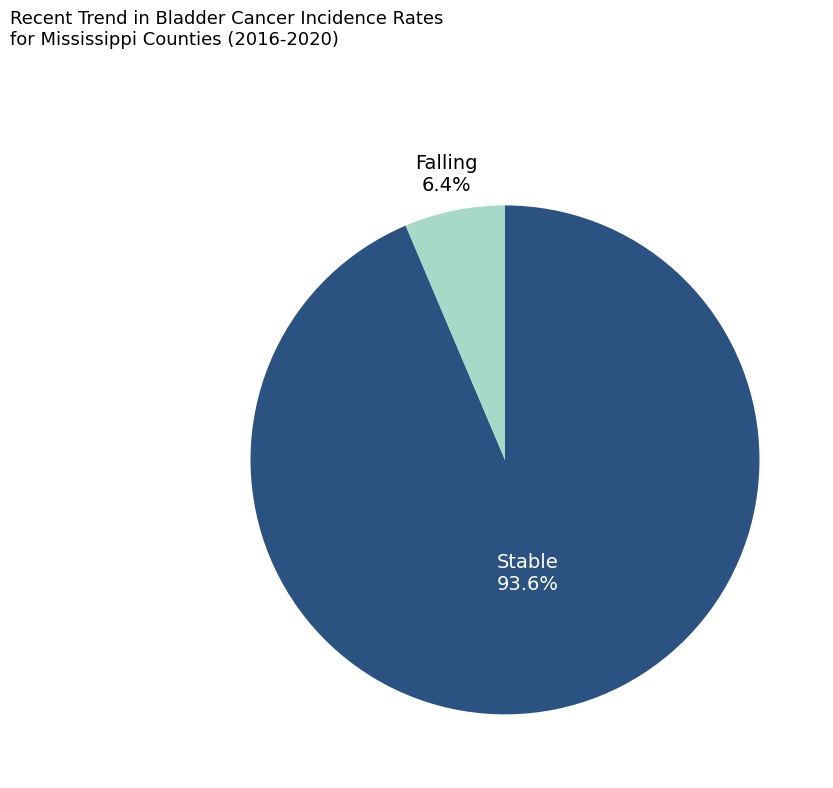

Is there a majority slice in this chart?

Yes